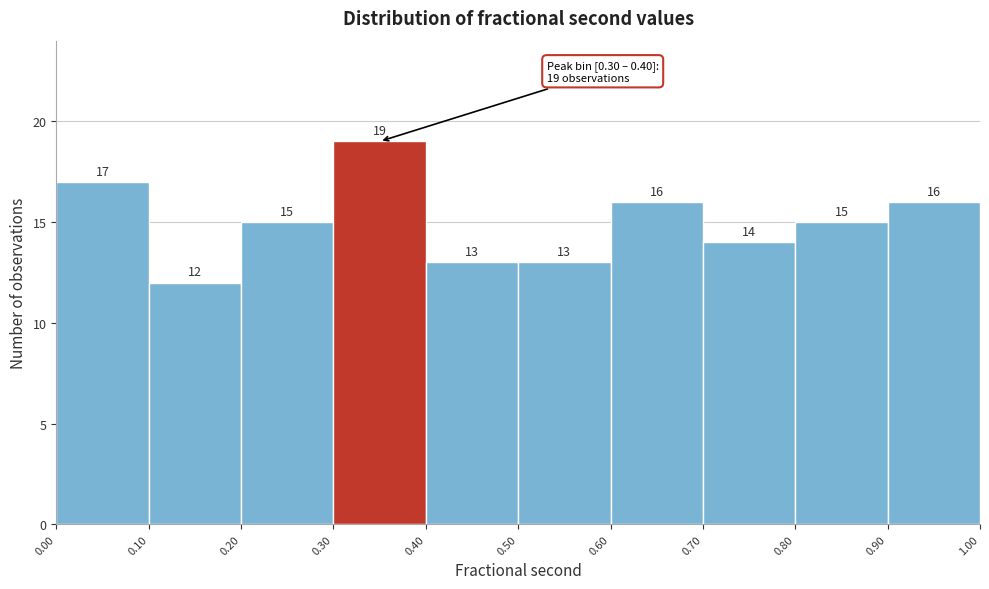

Reading left to right, list every bar in this chart as the range it spans on the x-axis followed by its height.

0.00 to 0.10: 17
0.10 to 0.20: 12
0.20 to 0.30: 15
0.30 to 0.40: 19
0.40 to 0.50: 13
0.50 to 0.60: 13
0.60 to 0.70: 16
0.70 to 0.80: 14
0.80 to 0.90: 15
0.90 to 1.00: 16